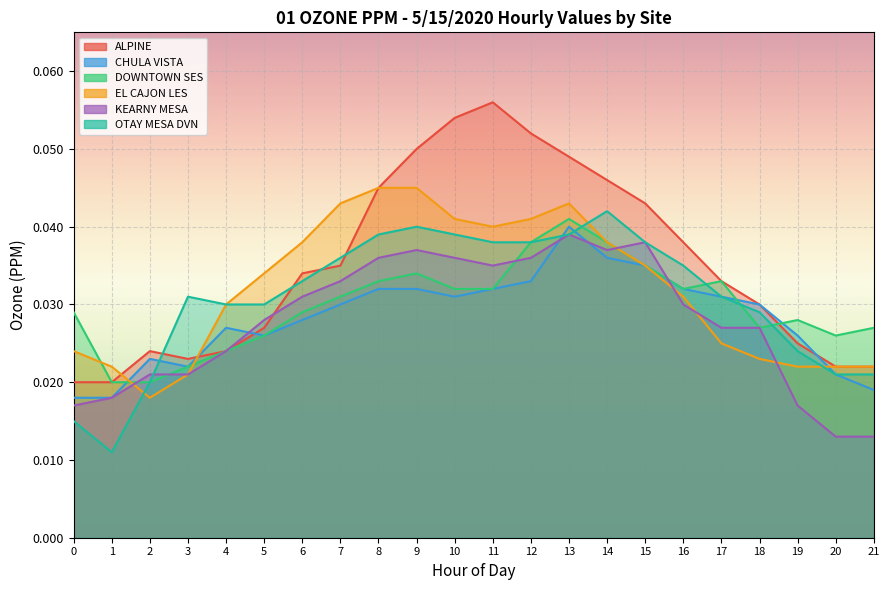

How many CHULA VISTA values are between 0 and 1?

22